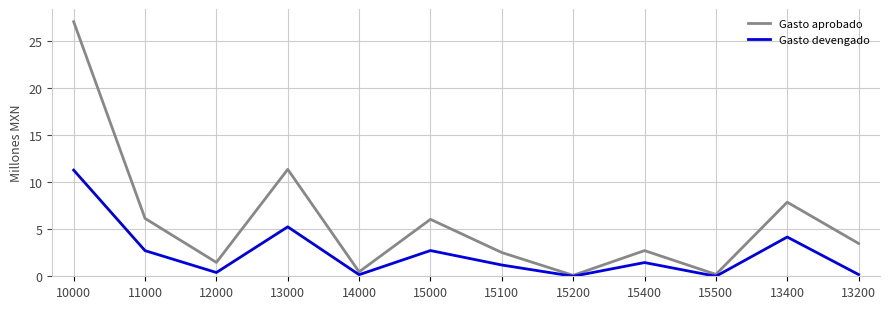

Which series changed the most between 10000 and 15400?

Gasto aprobado